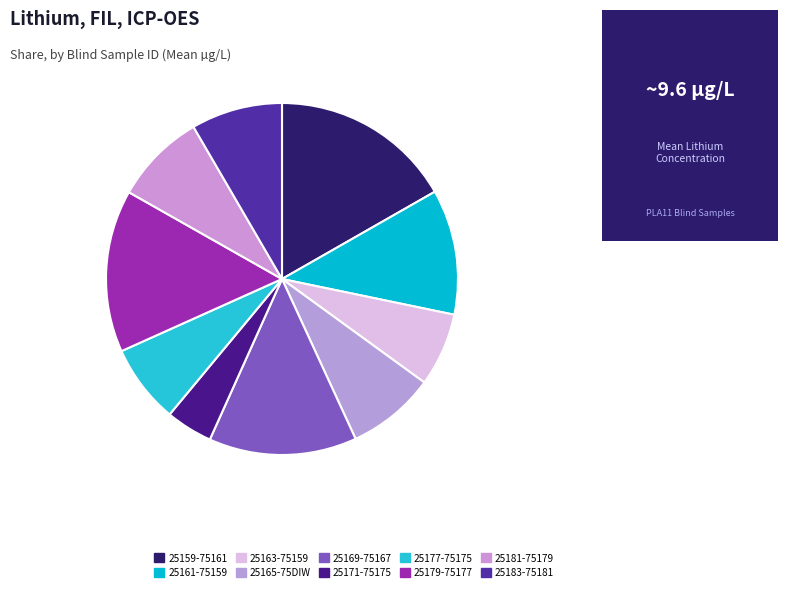

How many segments does this pie chart have?

10